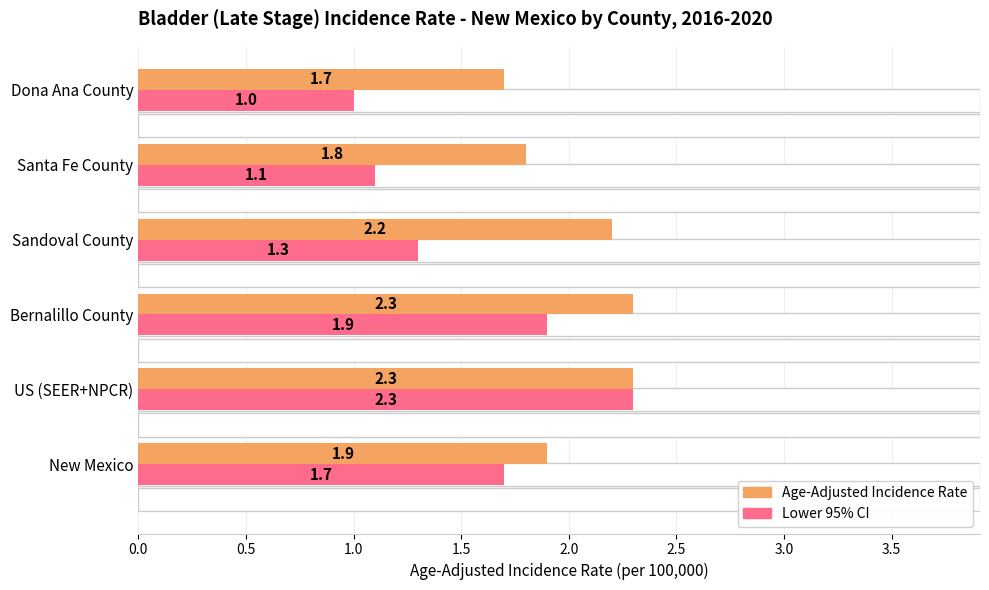

What is the difference between the maximum and second lowest values in the Lower 95% CI series?

1.2